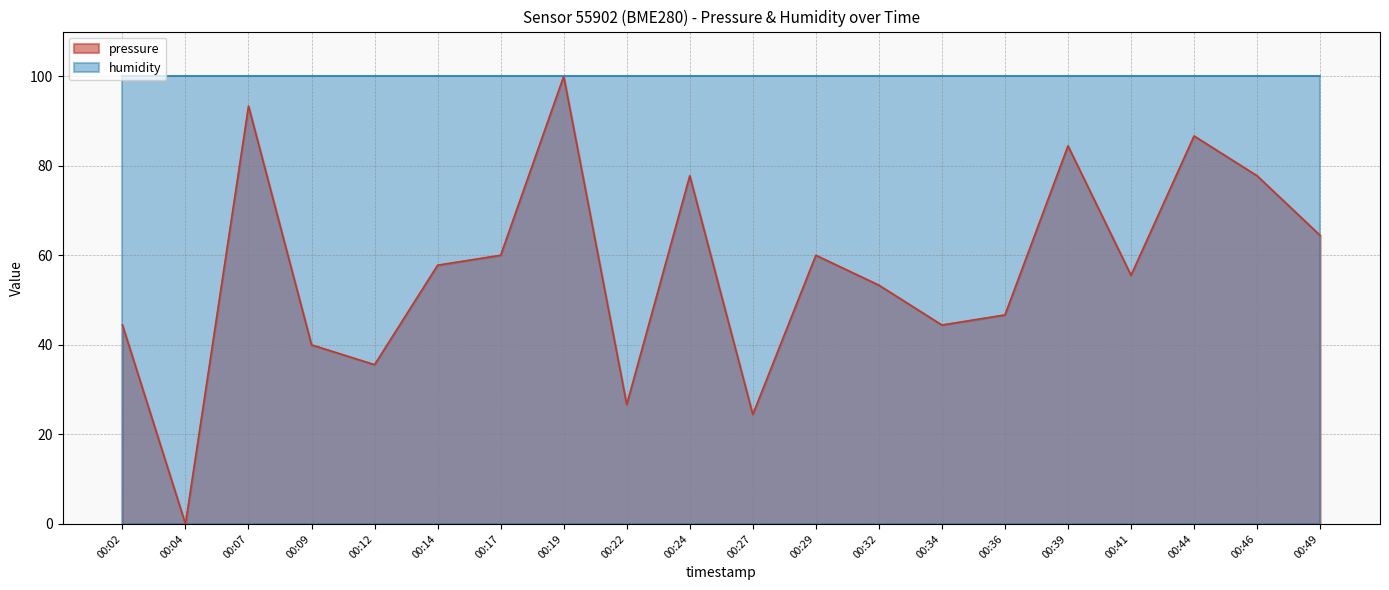

How many categories are shown in the chart?

20